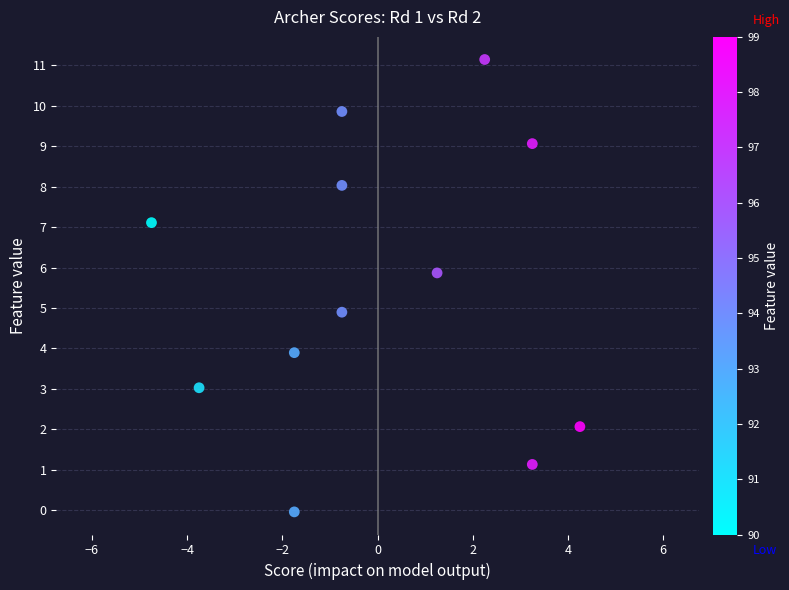

What is the range of Y values (max minus min)?

11.2